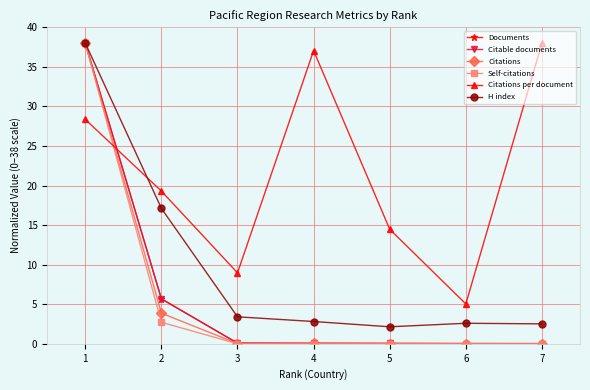

What is the value of the H index point at the 5th from the left?

2.1